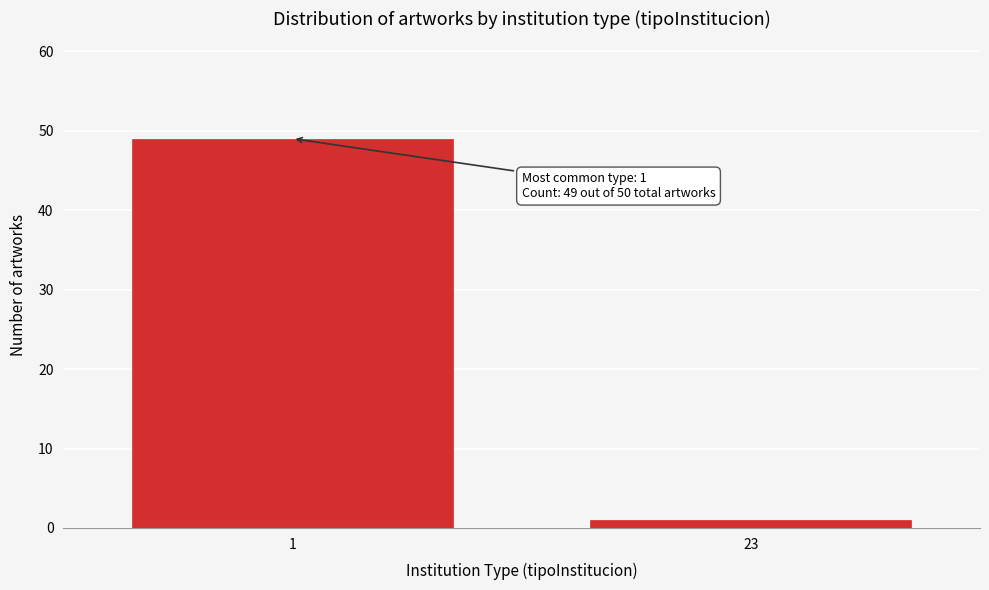

Reading left to right, extract all data points from this chart.

49	1